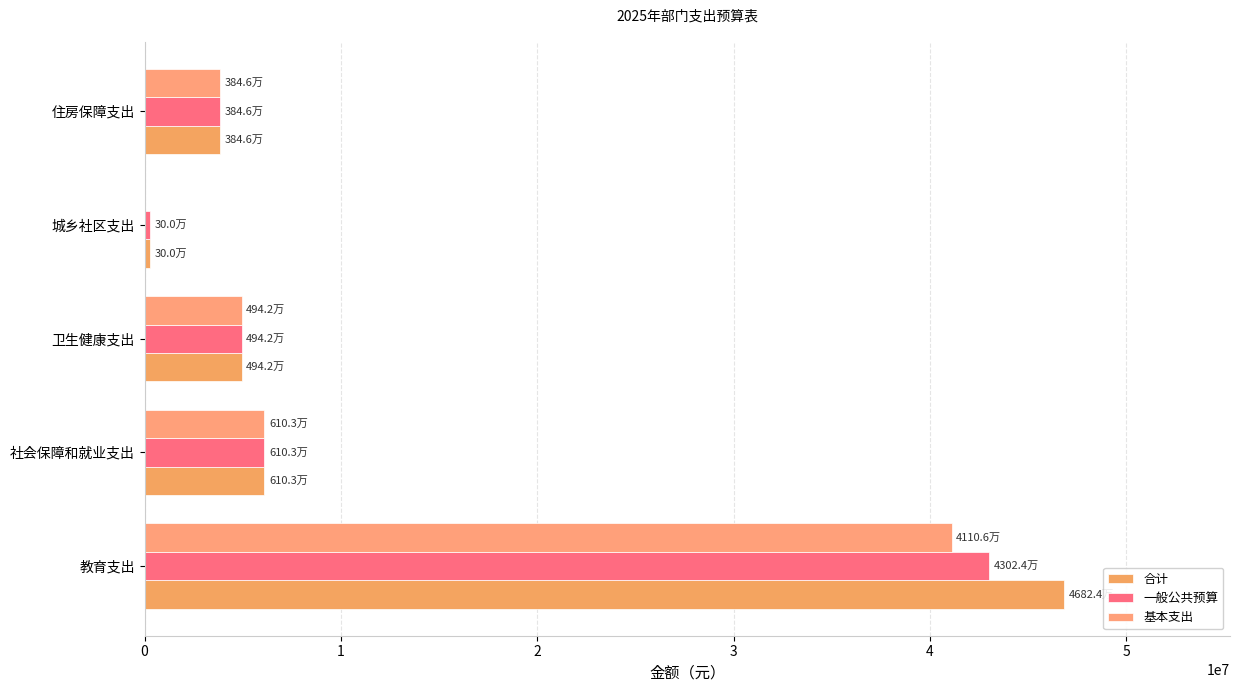

Where is 合计 nearest to the value 23562204?

社会保障和就业支出